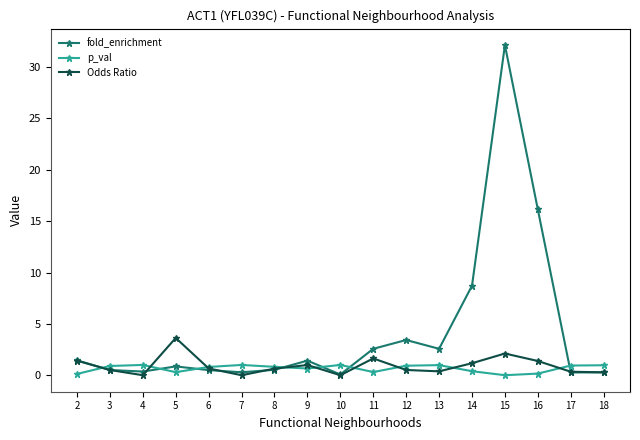

Which series has the largest total across all categories?

fold_enrichment